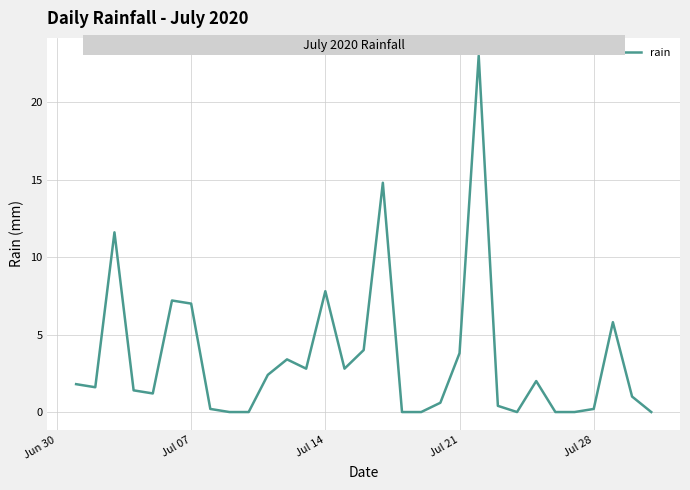

What is the greatest value displayed?

23.0